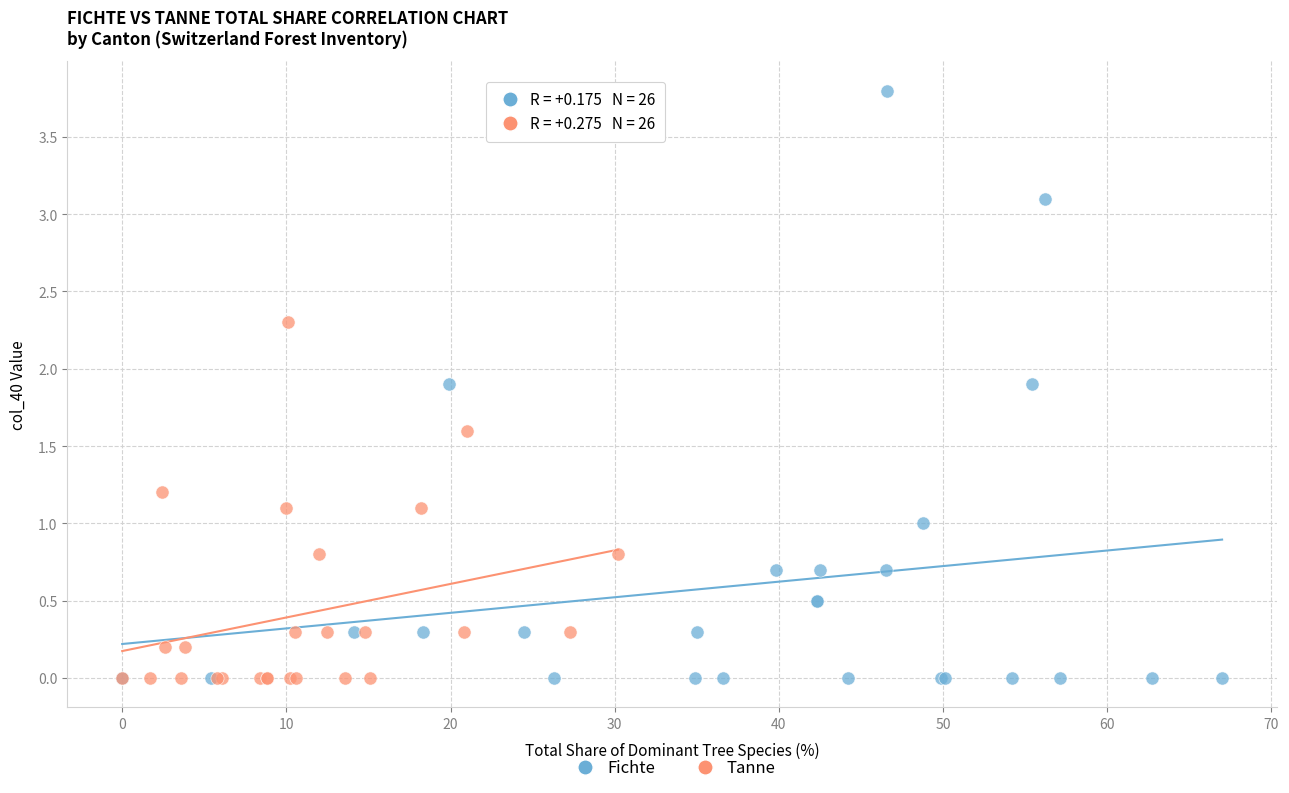

Which series has the widest spread of Y values?

Fichte